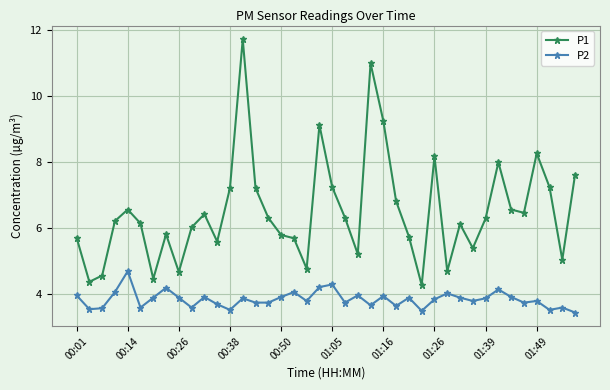

In P2, how many points are higher than both neighbors (excluding endpoints)?

13